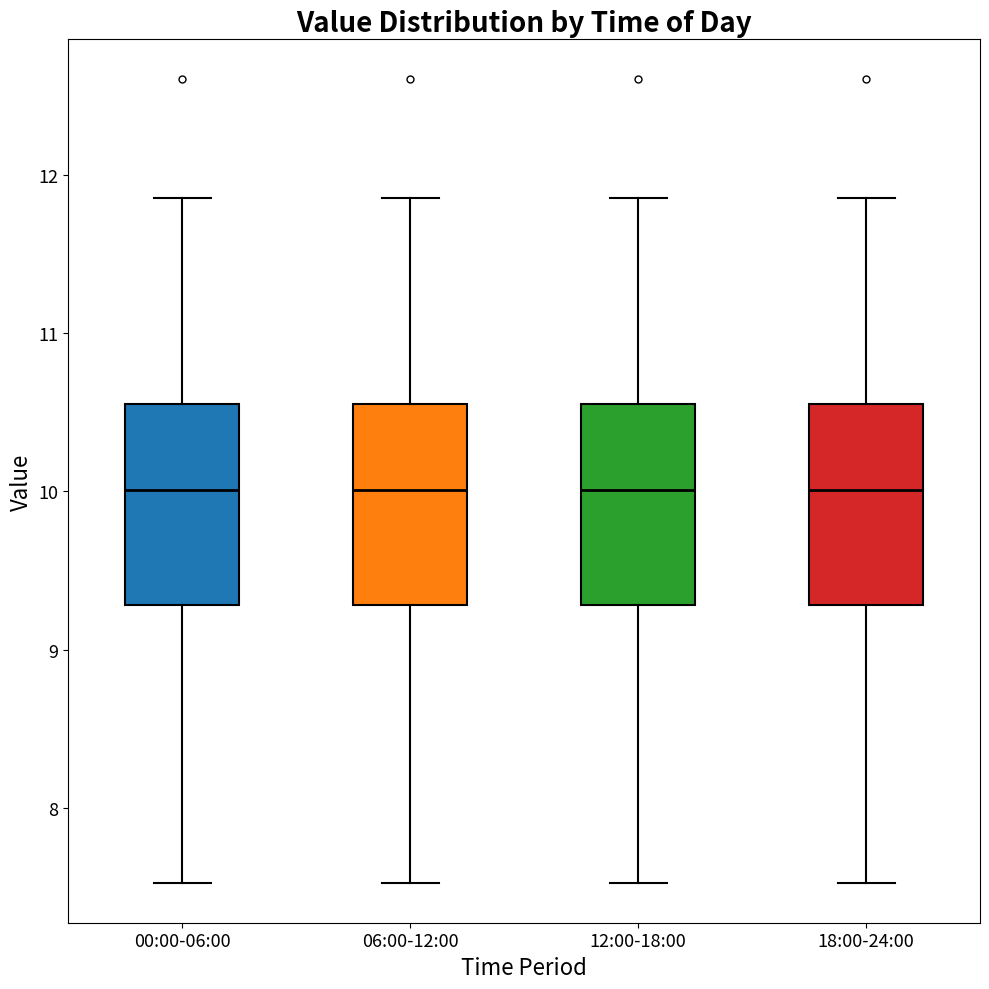

Reading left to right, transcribe this box plot: for each box, give where its median line is, the range the box spans, and where its two whiskers end, as read against the y-axis. The values are not printed on the chart, so give them approximately, as read against the axis.

00:00-06:00: median 10.0, box 9.3 to 10.6, whiskers 7.5 to 11.9
06:00-12:00: median 10.0, box 9.3 to 10.6, whiskers 7.5 to 11.9
12:00-18:00: median 10.0, box 9.3 to 10.6, whiskers 7.5 to 11.9
18:00-24:00: median 10.0, box 9.3 to 10.6, whiskers 7.5 to 11.9